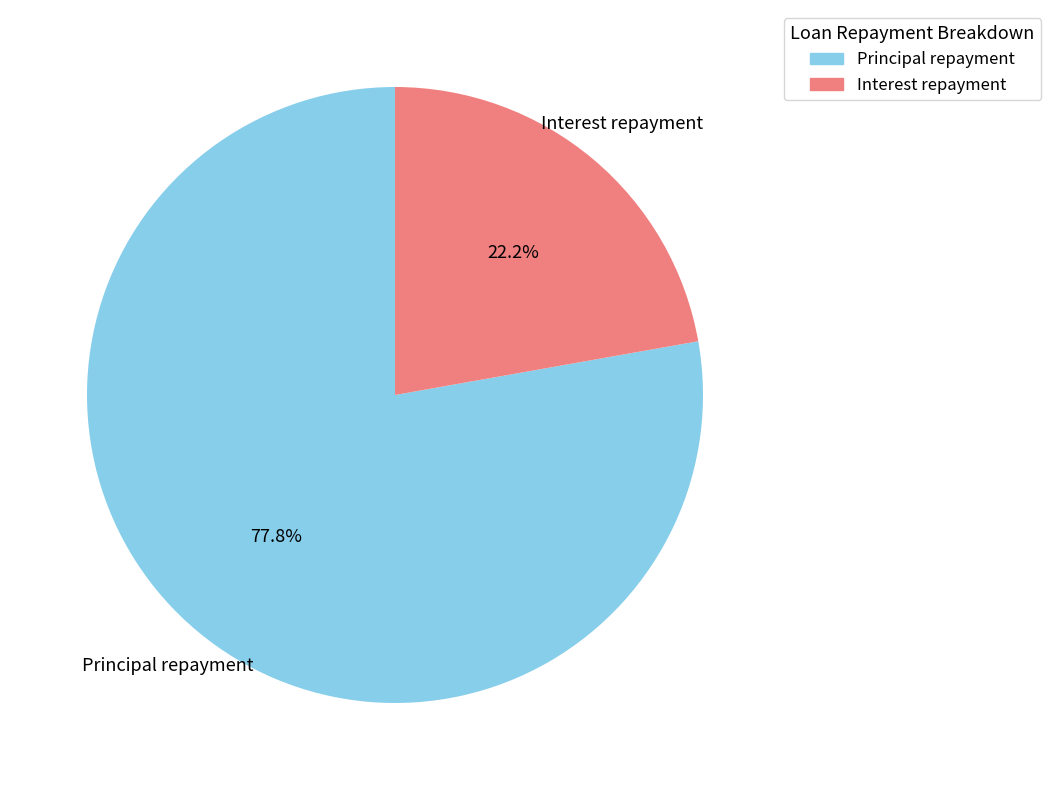

Is there any slice that represents more than half of the pie?

Yes